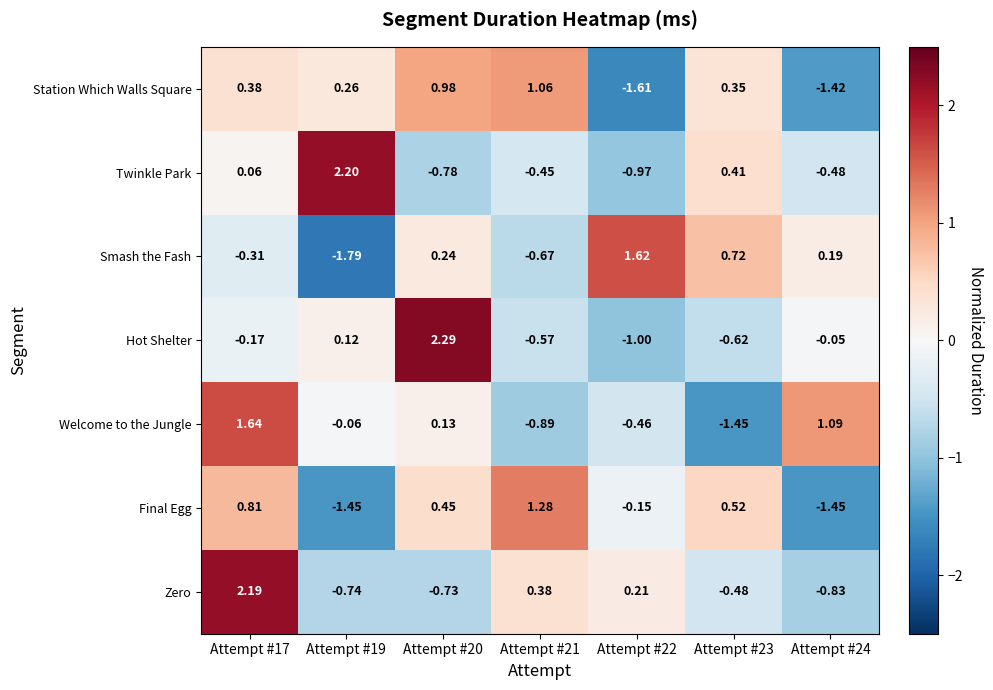

Which series has the widest spread of values?

Smash the Fash